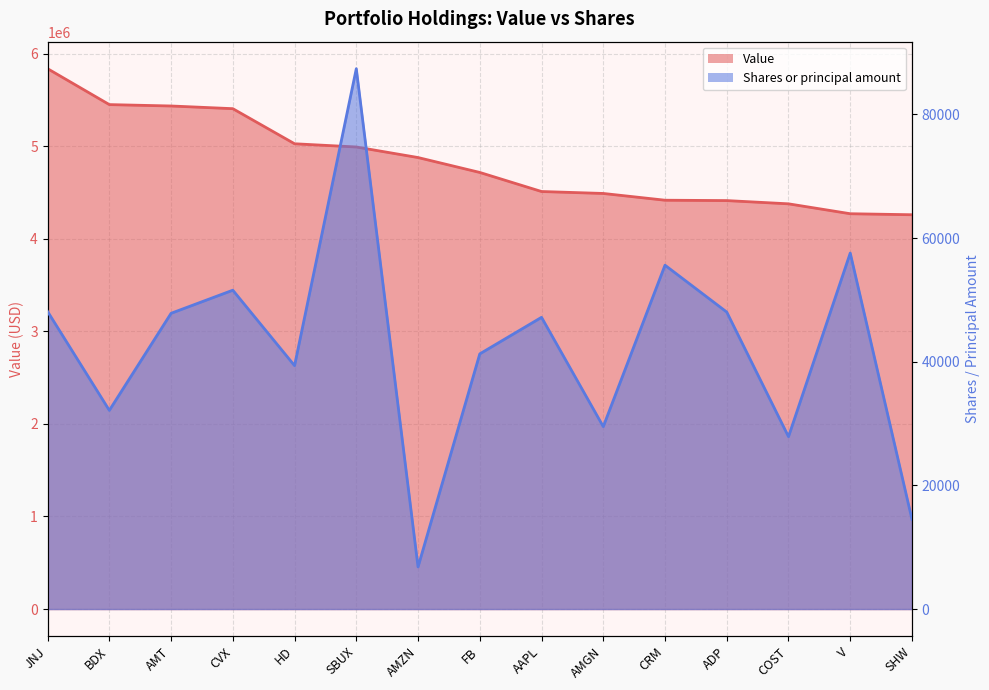

What is the smallest value displayed?

6817